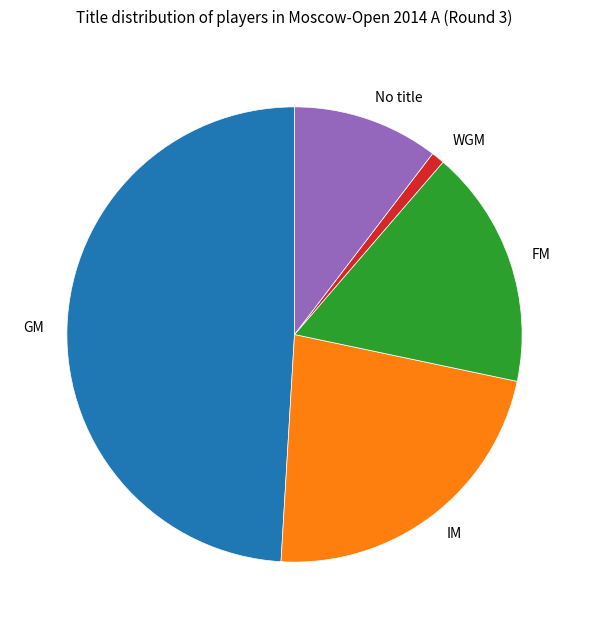

The FM slice represents 17% of the pie. True or false?

True